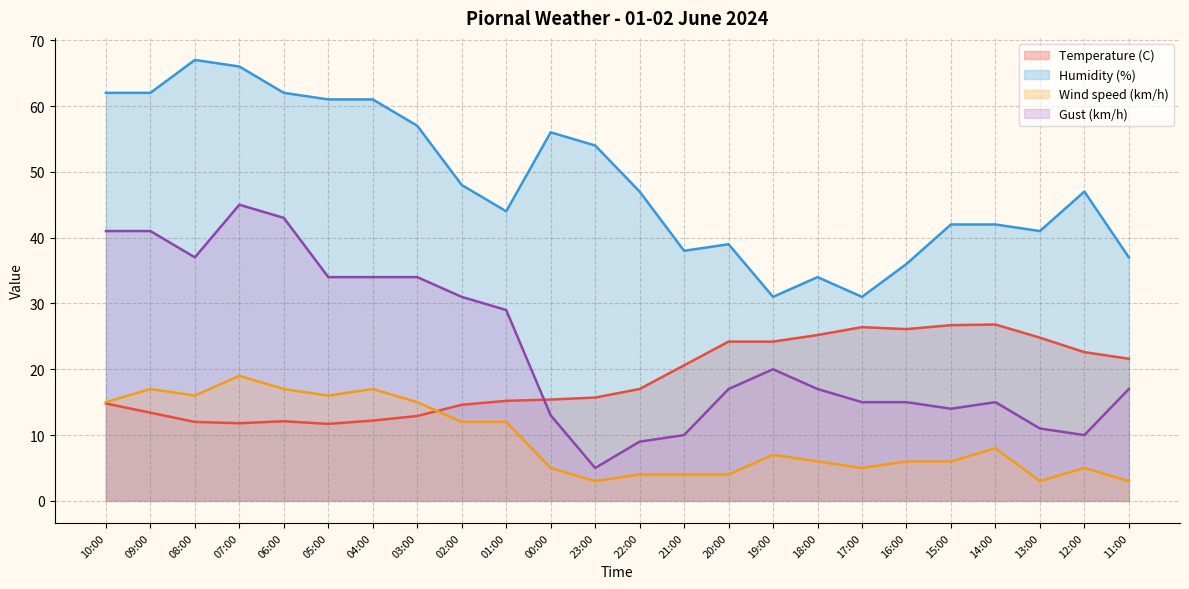

Where is Gust (km/h) nearest to the value 25?

01:00